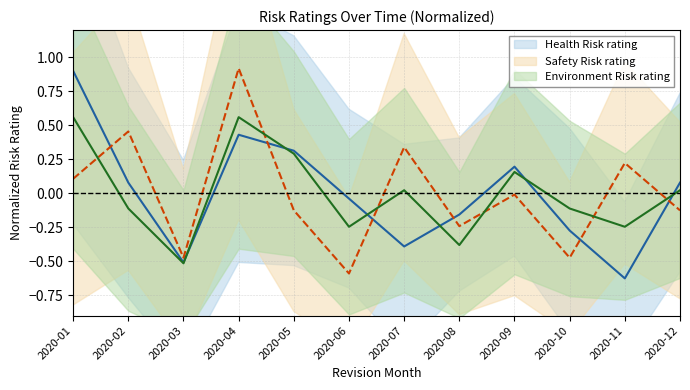

Is it true that Environment Risk rating equals 0.3 at 2020-05?

True